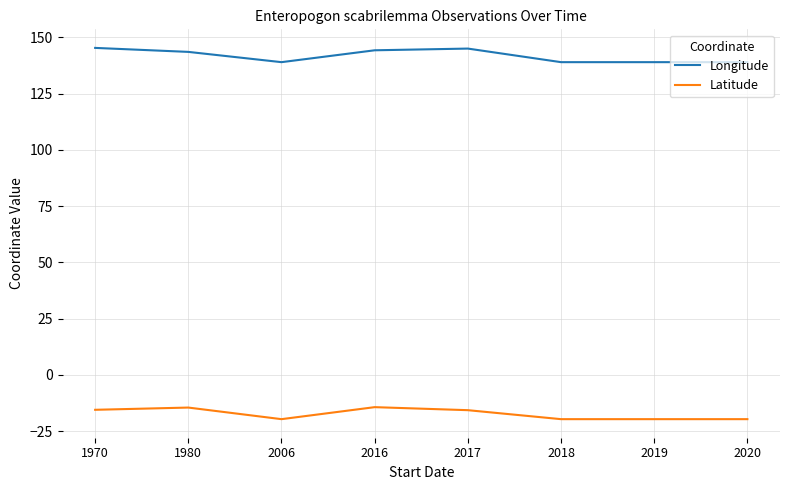

Is it true that Longitude equals 144.2 at 2016?

True